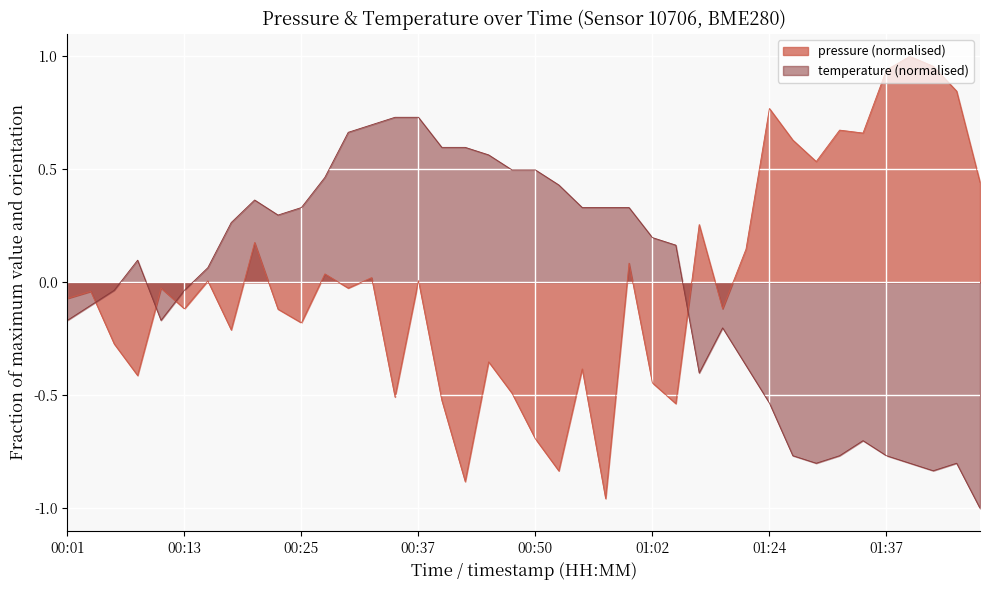

Does the chart display data point markers on the line(s)?

No